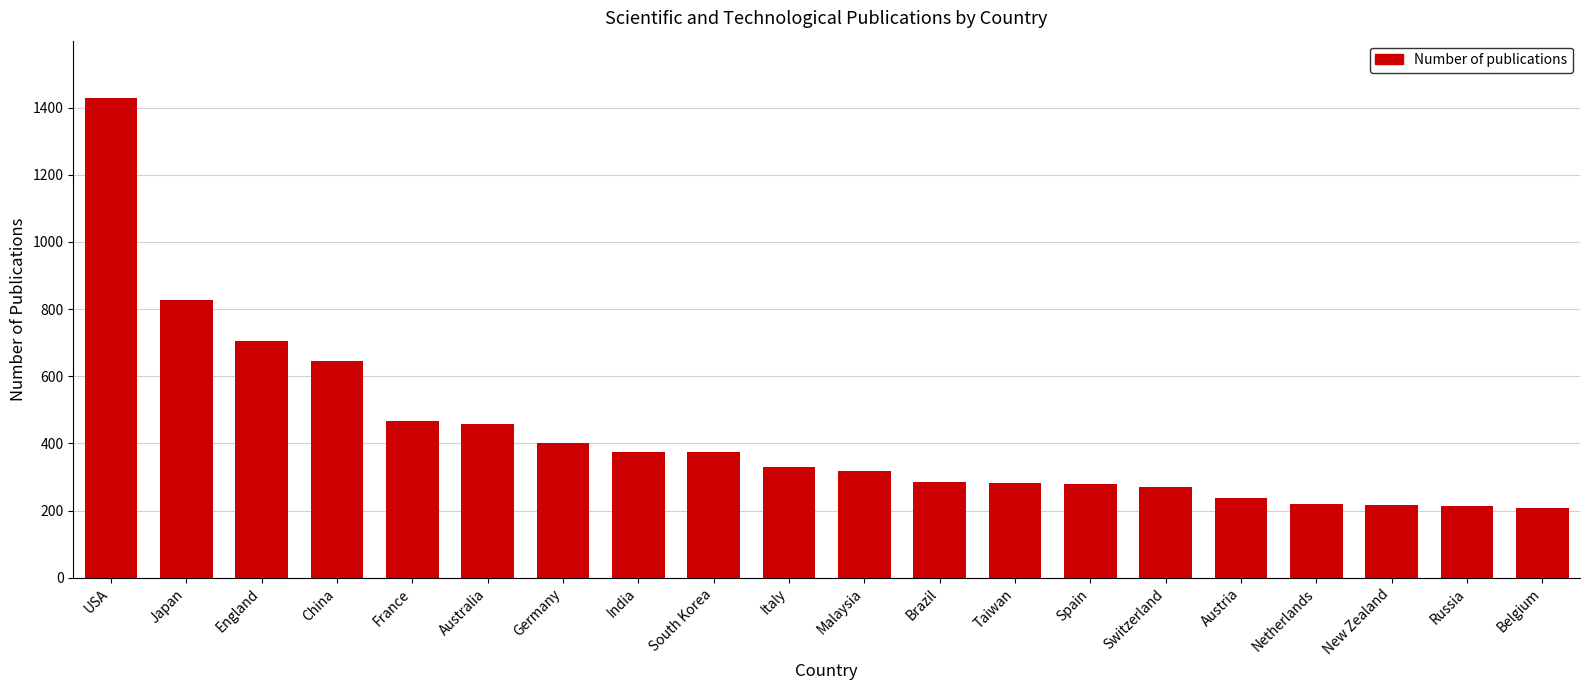

How many data points does each series have?

20